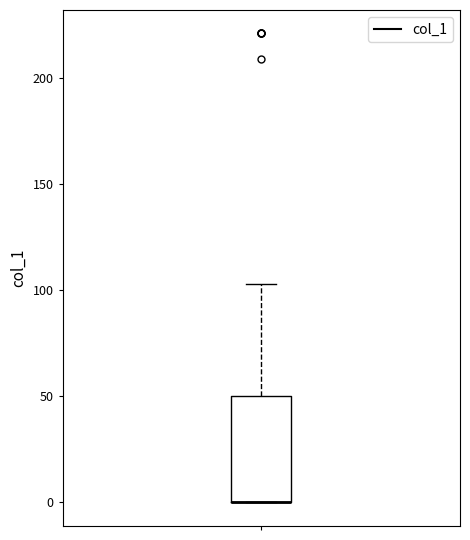

Transcribe this box plot: give where the median line is, the range the box spans, and where the two whiskers end, as read against the y-axis. The values are not printed on the chart, so give them approximately, as read against the axis.

median 0 (drawn on the box's lower edge), box 0 to 50, whiskers 0 to 105